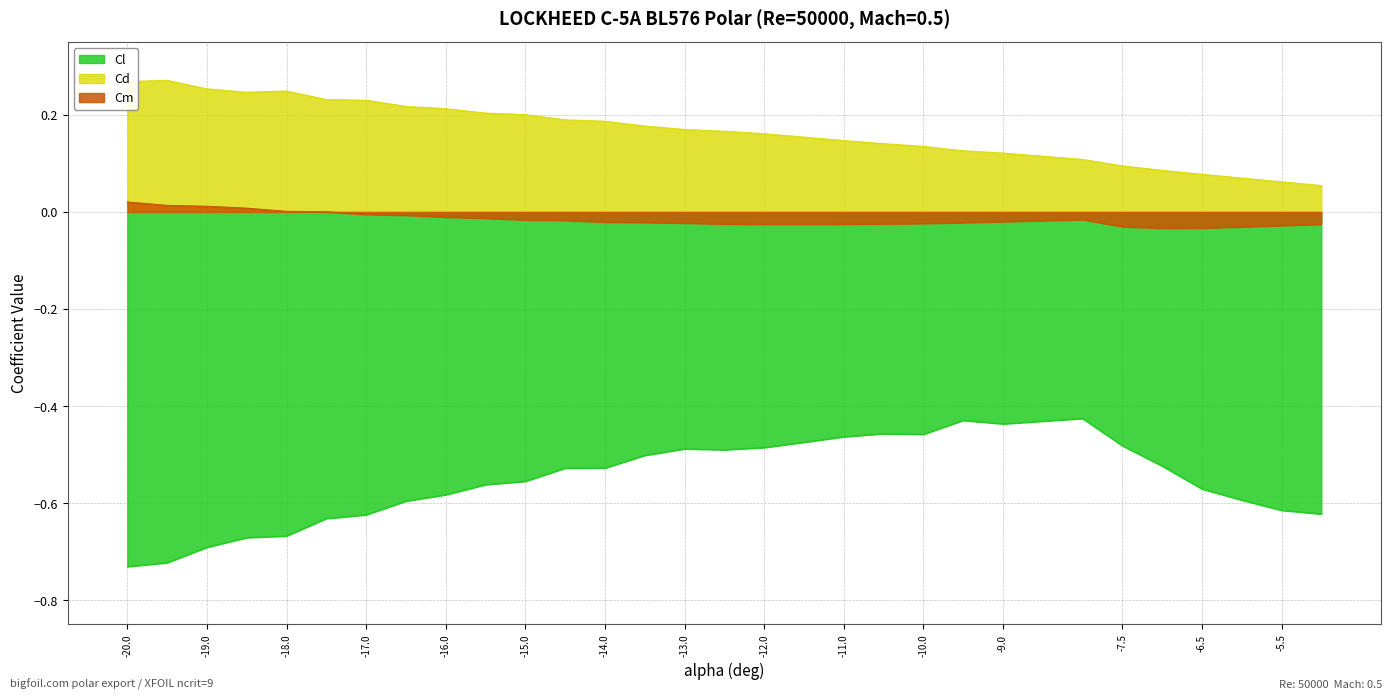

At which label is Cd closest to 0?

-5